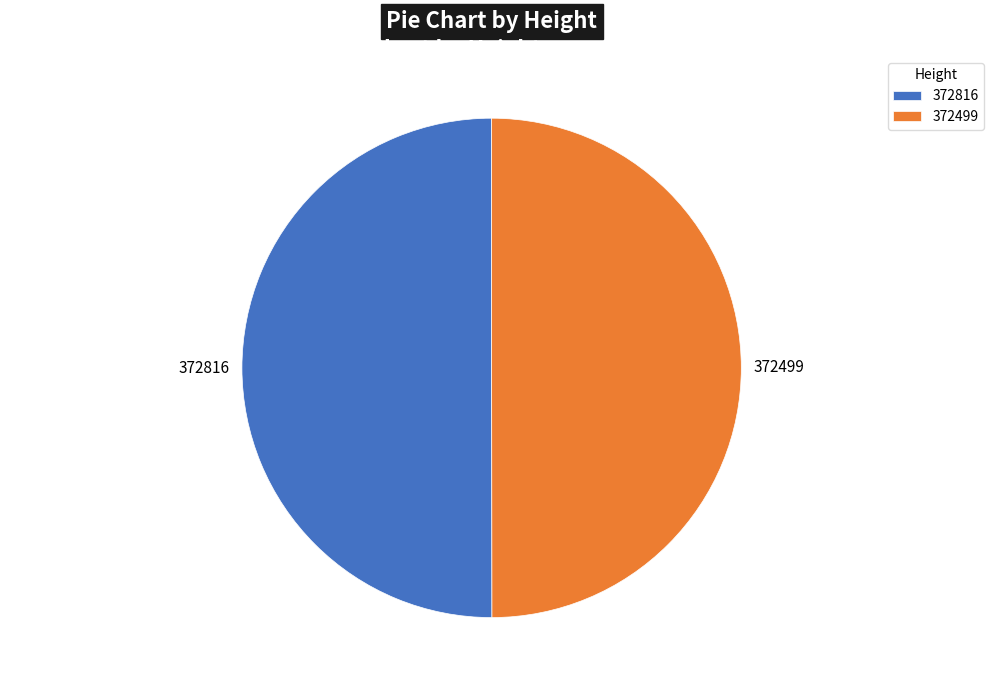

Combined, do 372499 and 372816 account for over 50%?

Yes